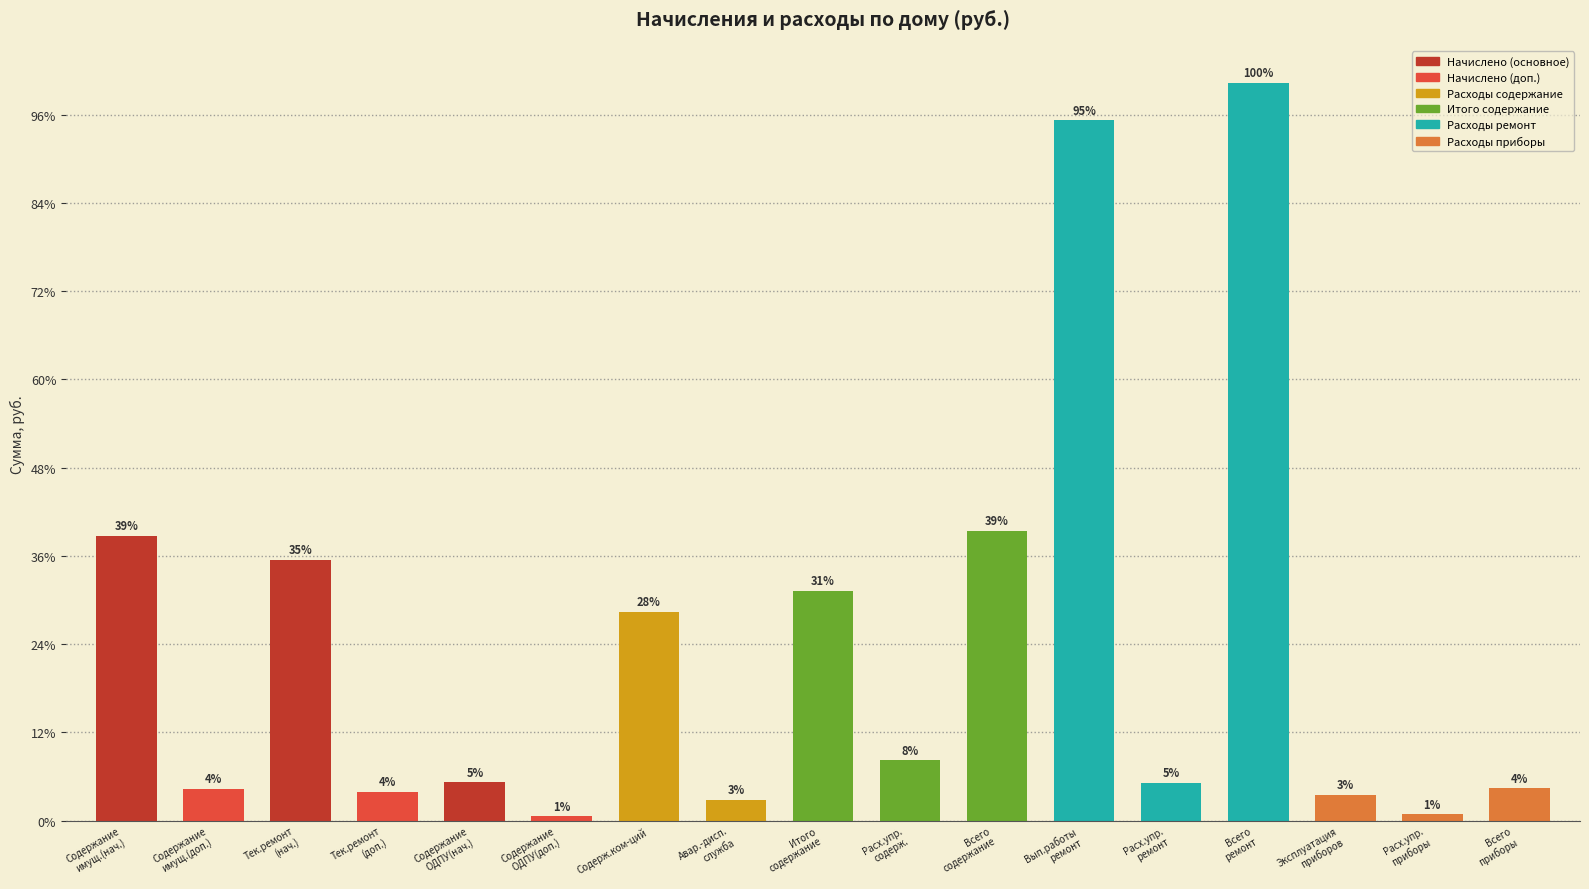

Are the bars horizontal?

No